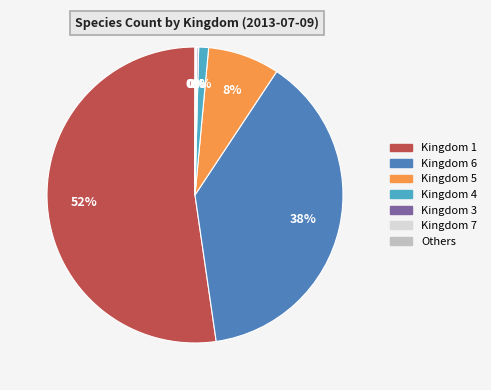

To the nearest percent, what is the average slice percentage?

14%